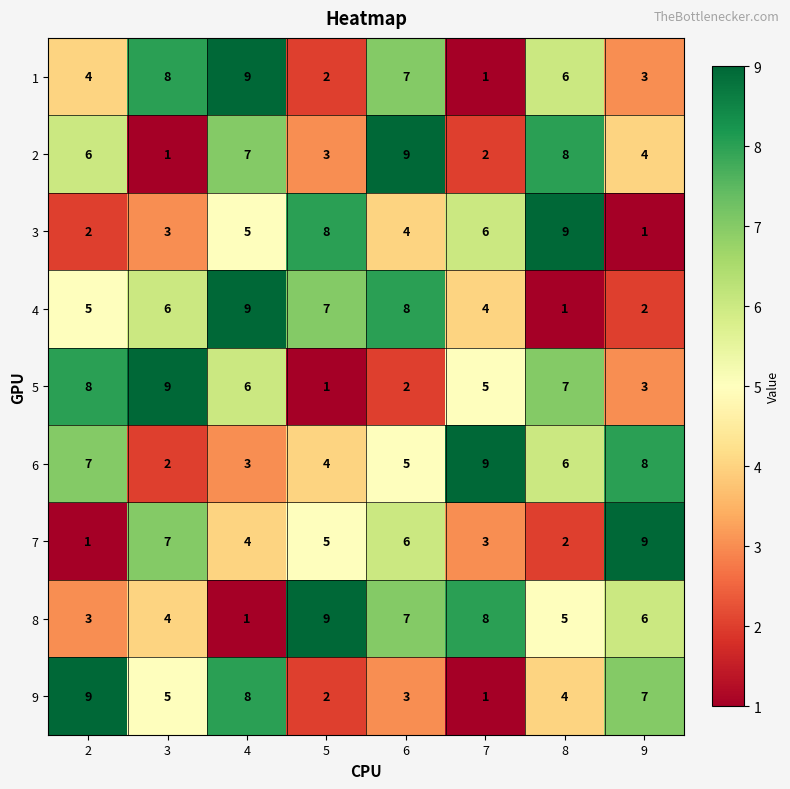

List the labels in order of 5 value, largest first.

3, 2, 8, 4, 7, 9, 6, 5